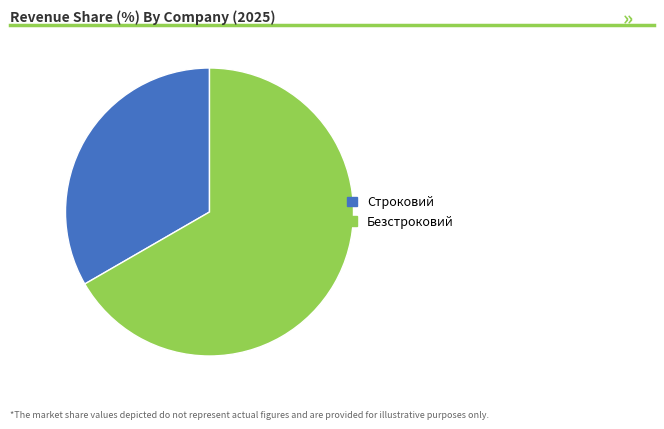

Rank the categories by value from highest to lowest.

Безстроковий, Строковий